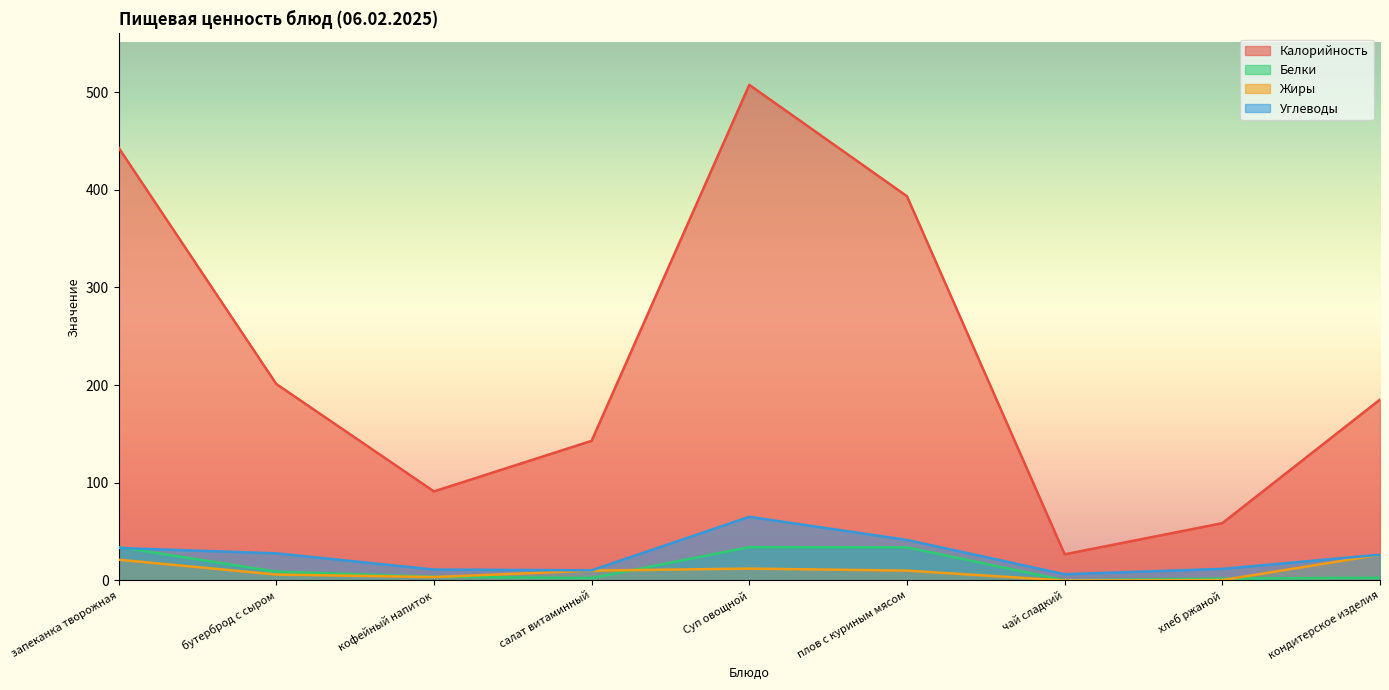

What is the difference between the highest and lowest values at бутерброд с сыром?

195.1